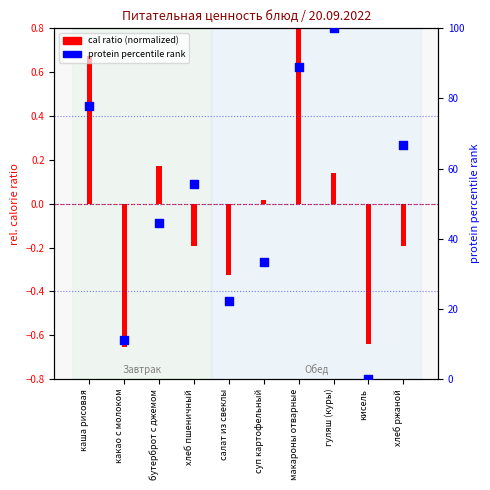

At which category is the sum across all series the highest?

гуляш (куры)